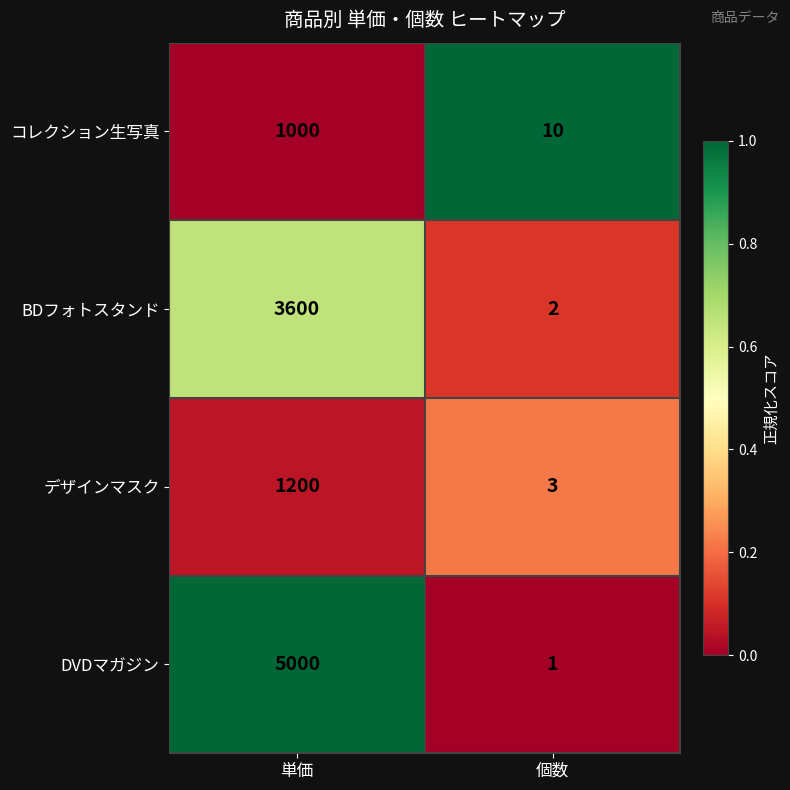

Reading left to right, what are all the values shown in this chart?

コレクション生写真: 単価=1000	個数=10
BDフォトスタンド: 単価=3600	個数=2
デザインマスク: 単価=1200	個数=3
DVDマガジン: 単価=5000	個数=1